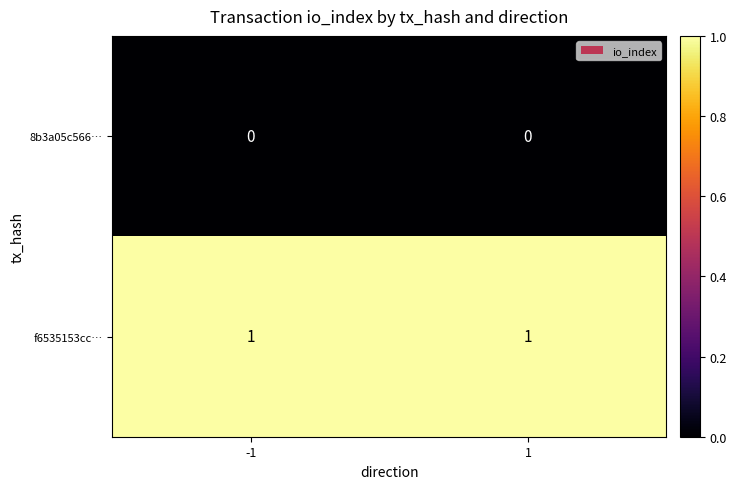

Which series has the largest total across all categories?

f6535153cc…